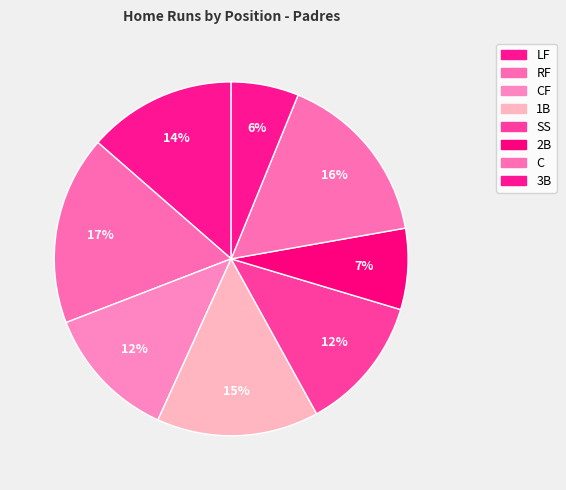

Is there a majority slice in this chart?

No